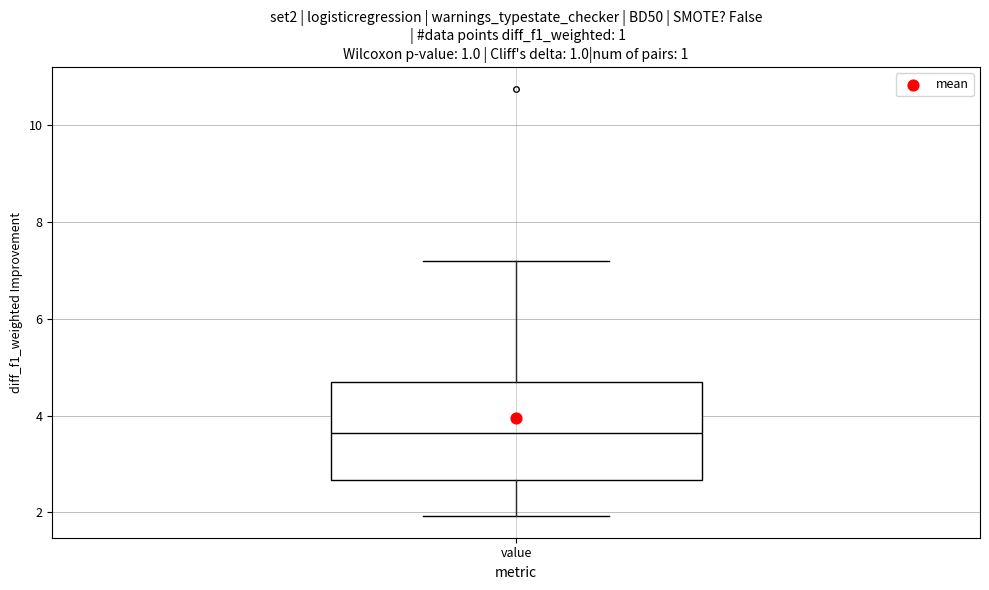

Read this box plot against the y-axis: the position of the median line, the range covered by the box, and the ends of both whiskers. The values are not printed on the chart, so give them approximately, as read against the axis.

median 3.6, box 2.6 to 4.6, whiskers 2.0 to 7.2